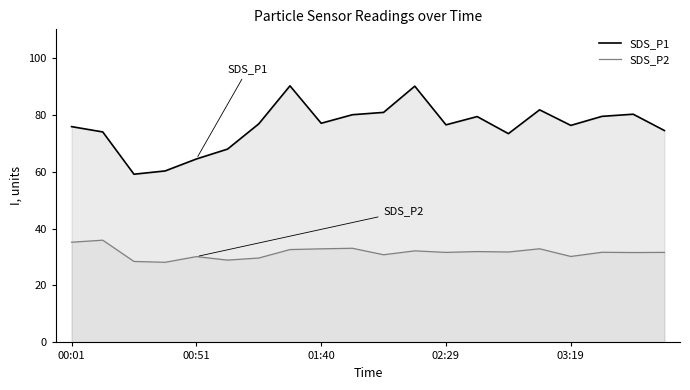

The SDS_P2 series shows 43.2 at 11. True or false?

False